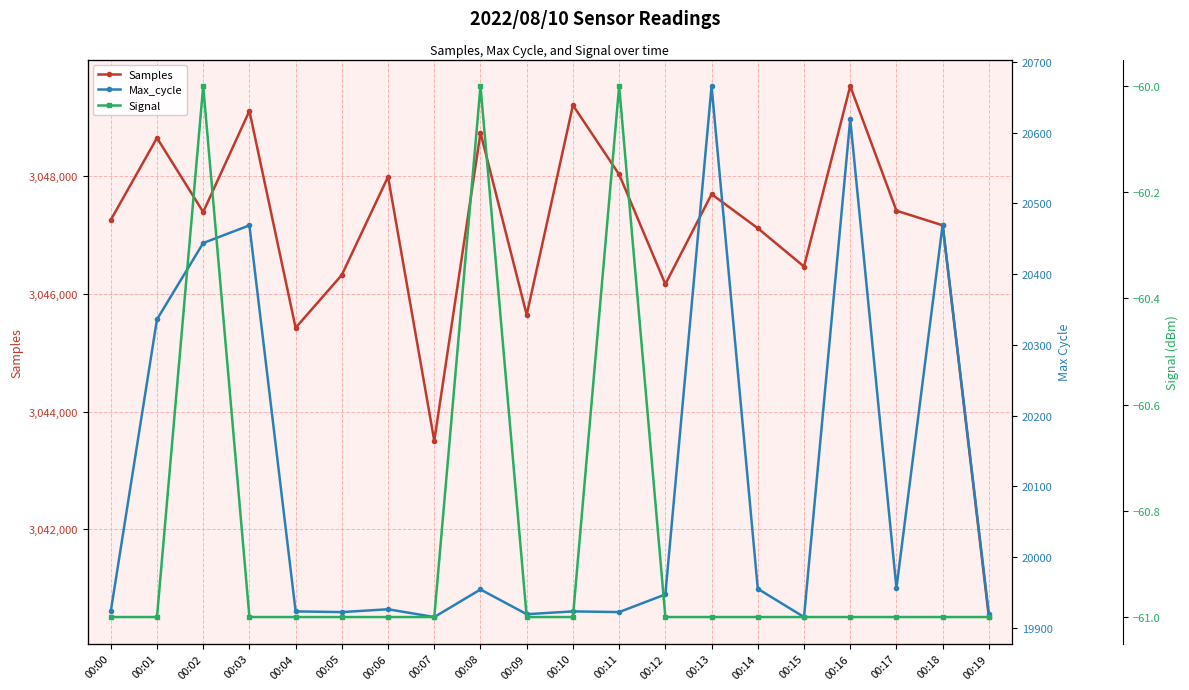

Reading left to right, what are all the values shown in this chart?

Samples: 3047257	3048652	3047392	3049111	3045423	3046323	3047992	3043503	3048739	3045644	3049208	3048031	3046166	3047695	3047117	3046465	3049533	3047415	3047166	3040506
Max_cycle: 19923	20336	20444	20469	19923	19922	19926	19915	19954	19919	19923	19922	19947	20666	19955	19915	20619	19956	20470	19919
Signal: -61	-61	-60	-61	-61	-61	-61	-61	-60	-61	-61	-60	-61	-61	-61	-61	-61	-61	-61	-61